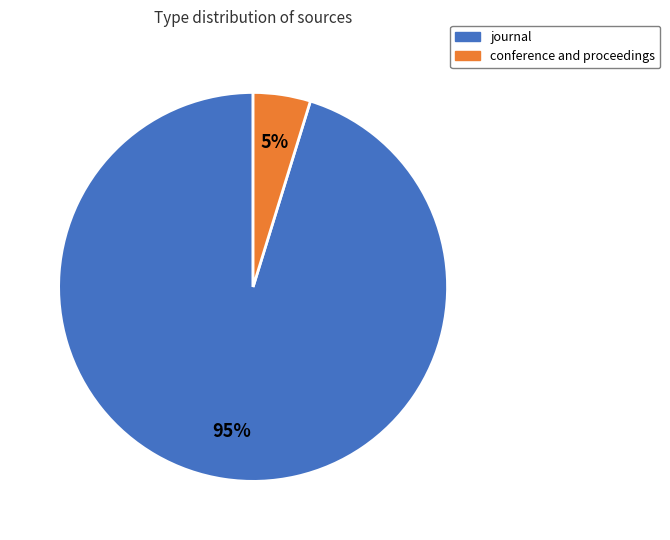

How many segments does this pie chart have?

2